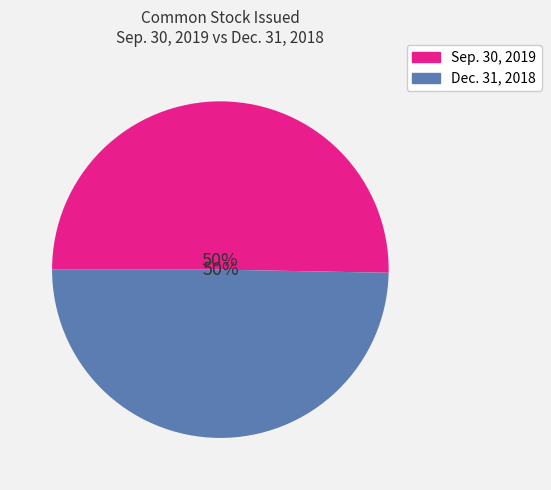

To the nearest percent, what is the average slice percentage?

50%